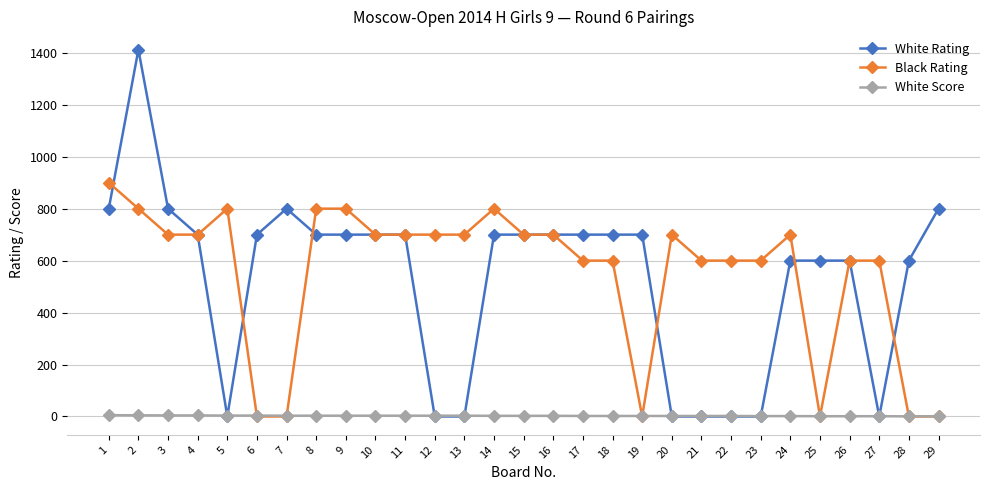

At which category is the sum across all series the highest?

2